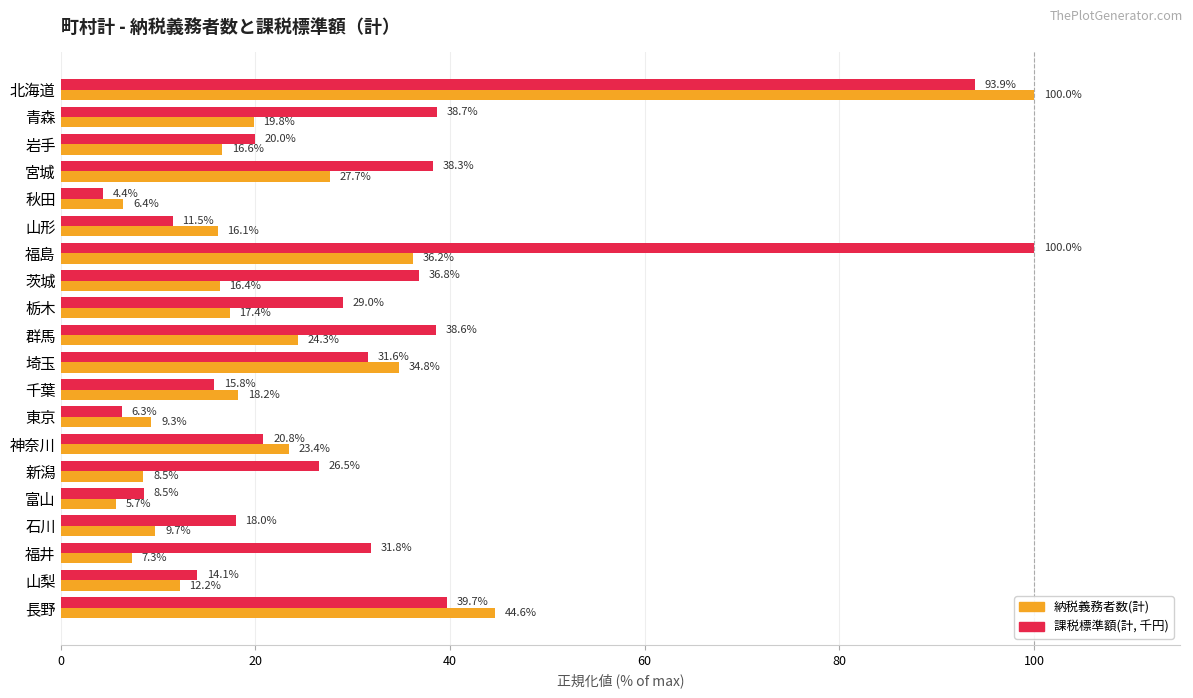

The value of 課税標準額(計, 千円) at 宮城 is 38.3. True or false?

True